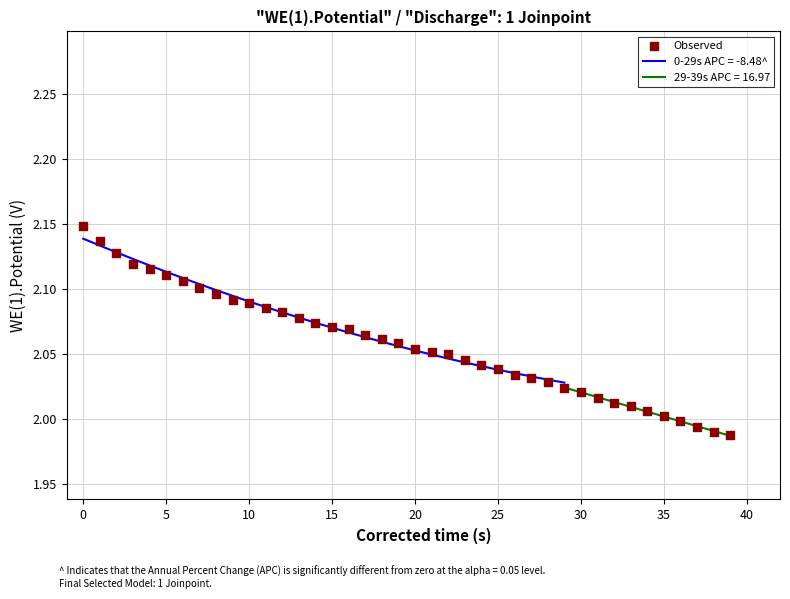

What is the ratio of the value at 25 to the value at 39?

1.0